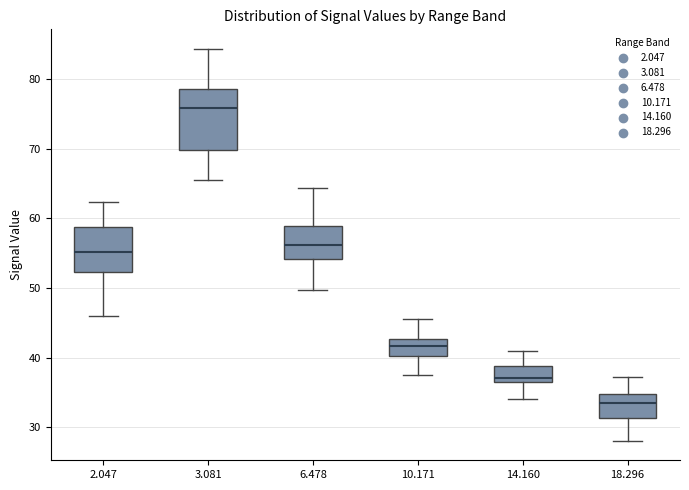

Where is the lower edge of the box at x = 2.047 on the y-axis? The values are not printed on the chart, so give them approximately, as read against the axis.

52